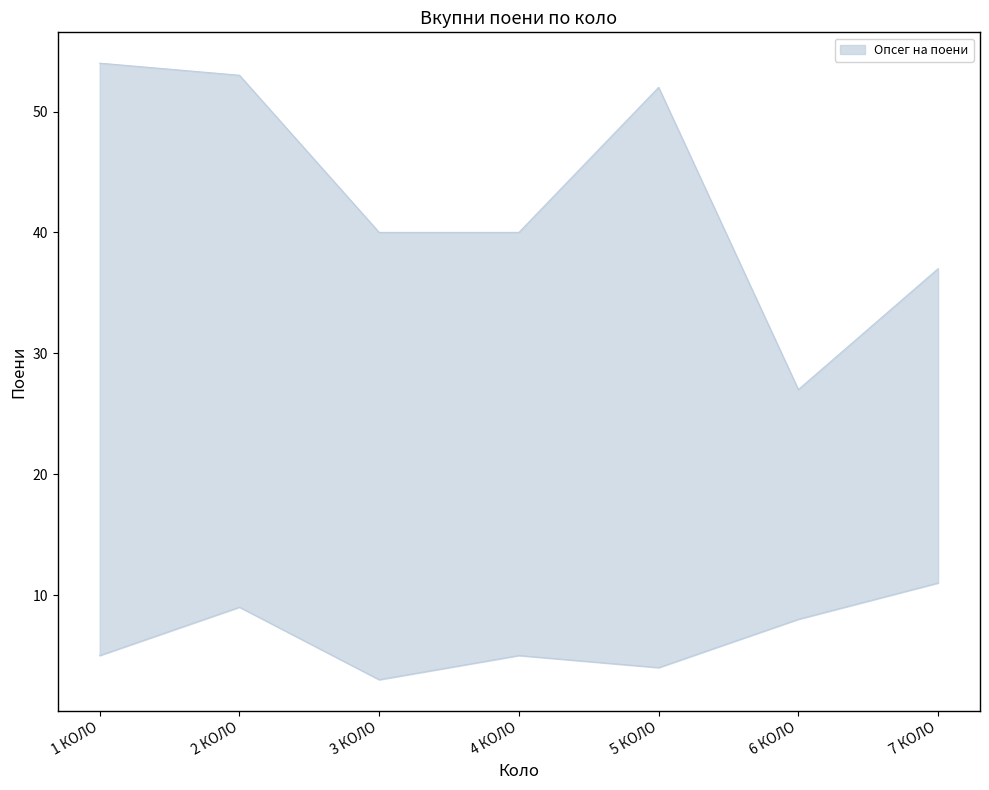

Does the chart have visible grid lines?

No